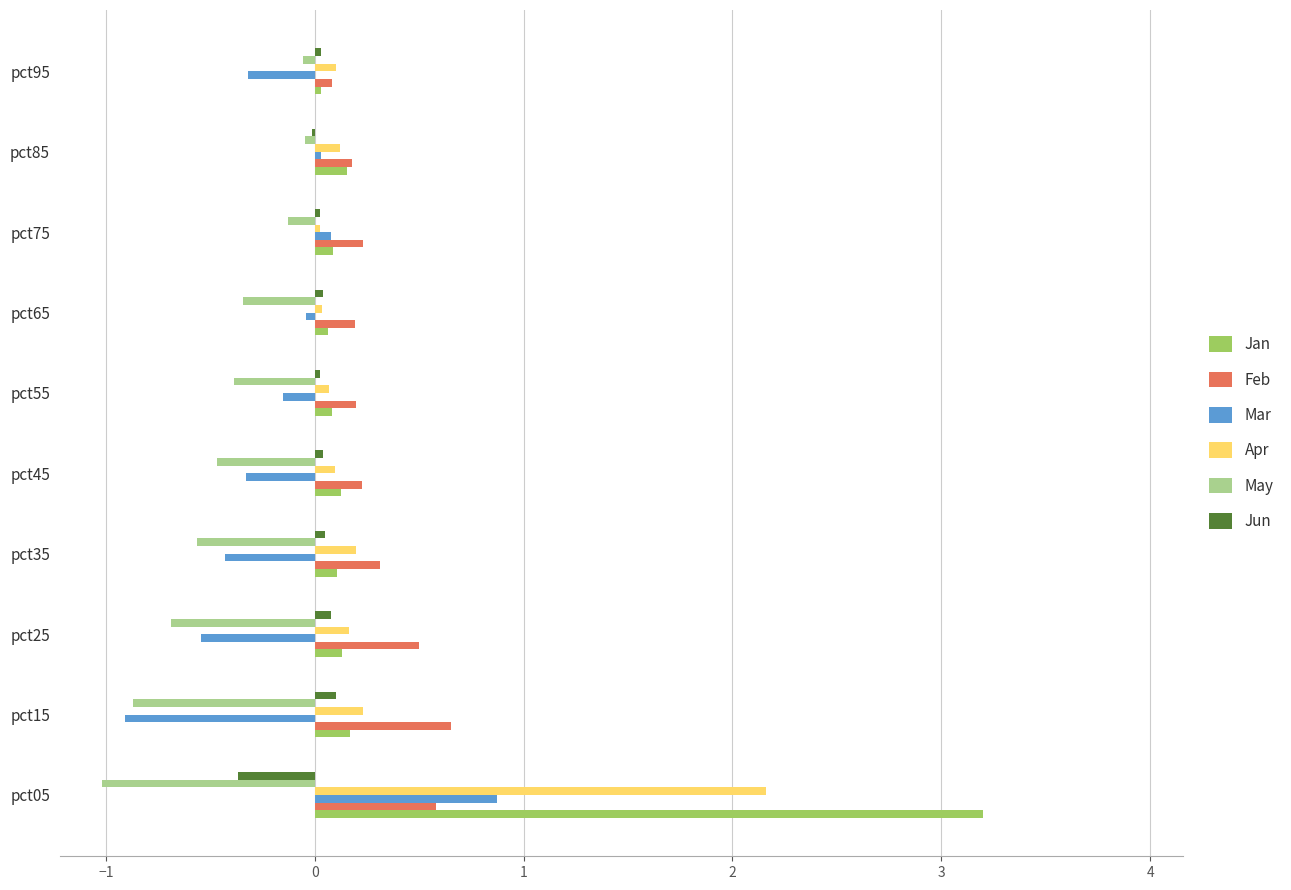

Is the value of Apr at pct65 greater than the value of Feb at pct75?

No